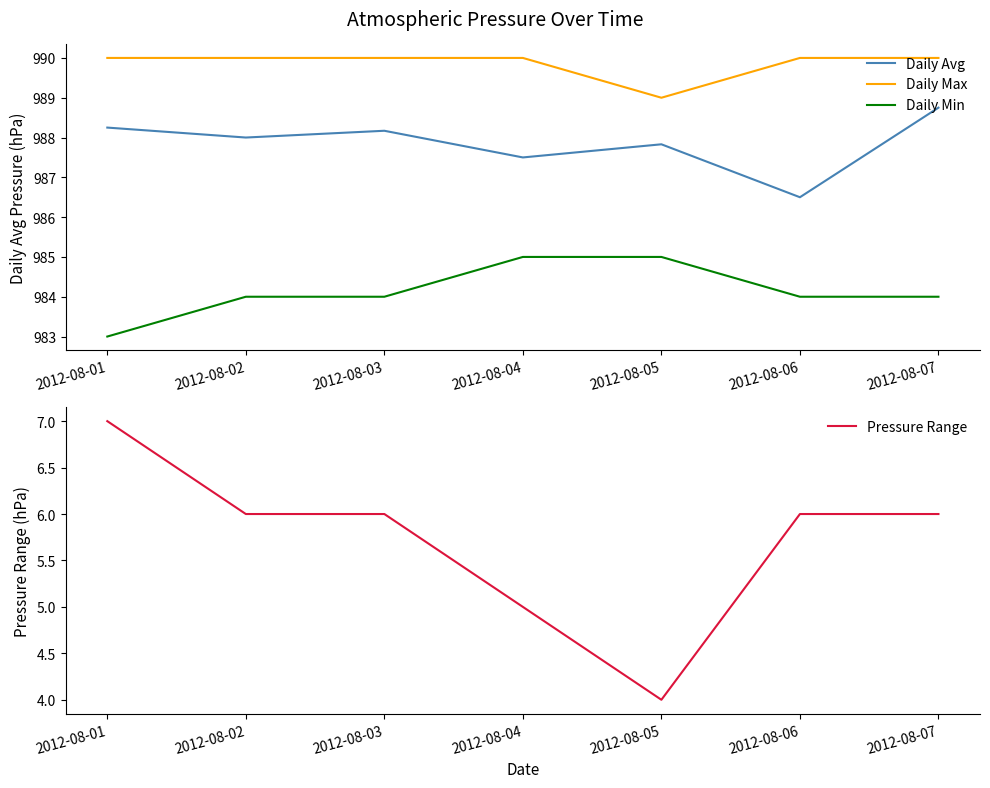

The value of Daily Avg at 2012-08-06 is 1587.4. True or false?

False